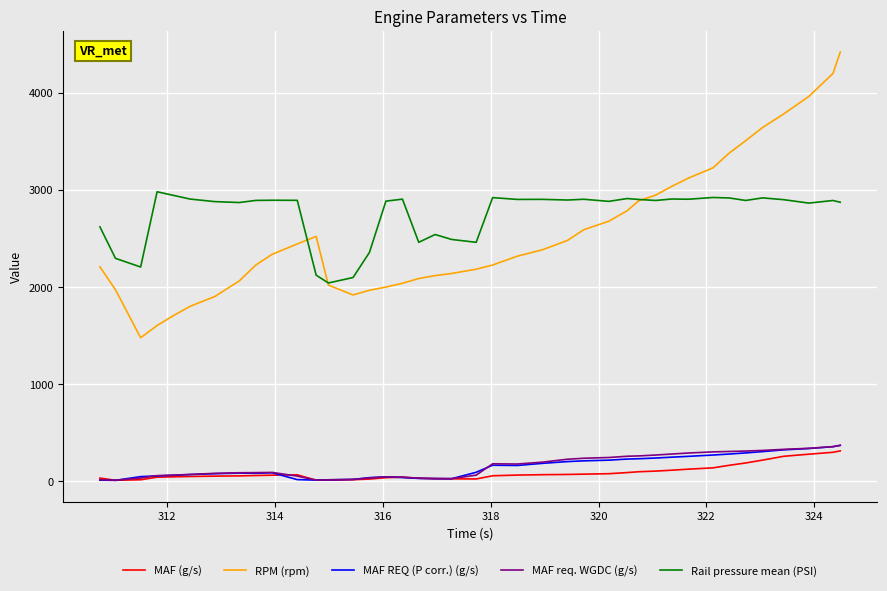

True or false: Rail pressure mean (PSI) and MAF (g/s) intersect in this chart.

False